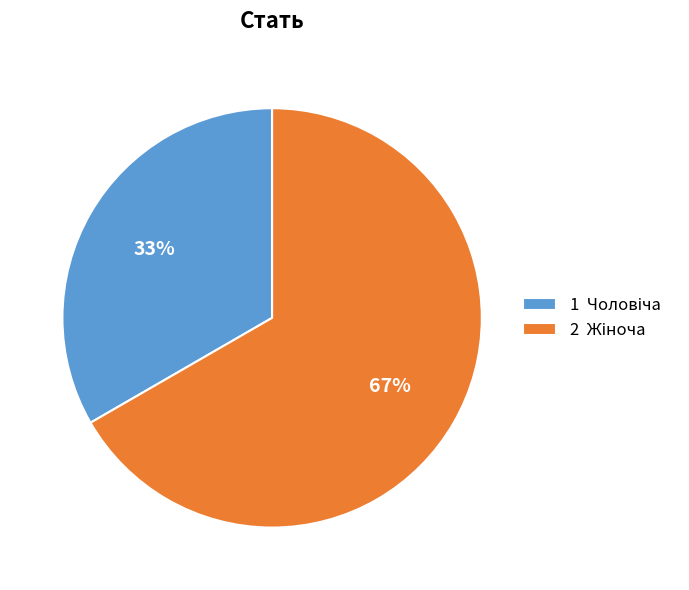

How many slices are in this pie chart?

2